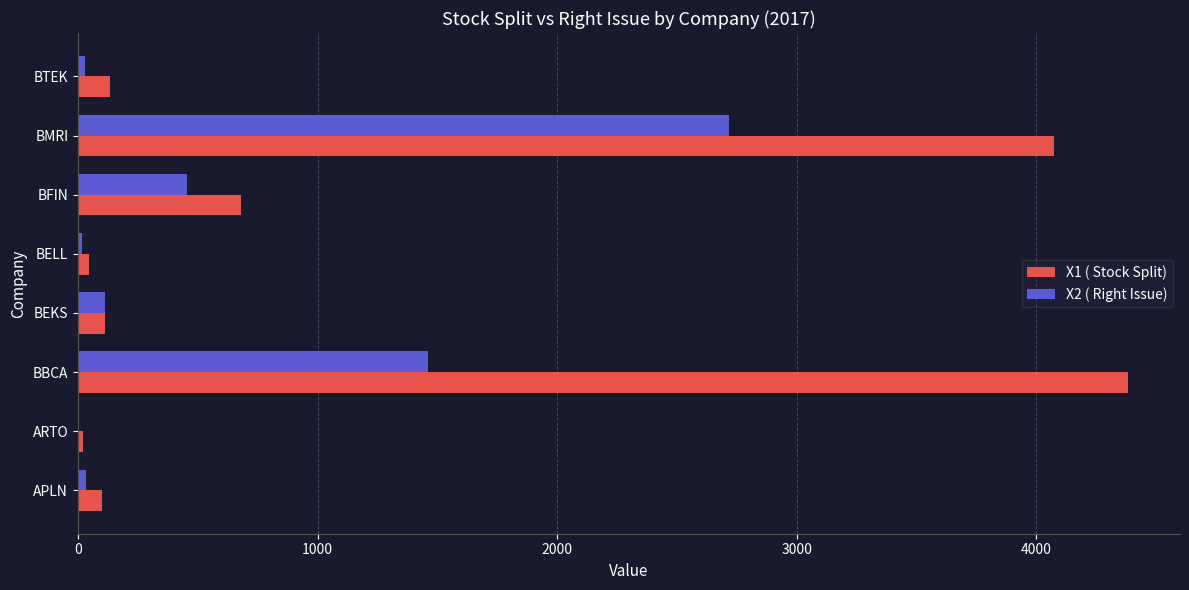

Count the number of data series in this chart.

2